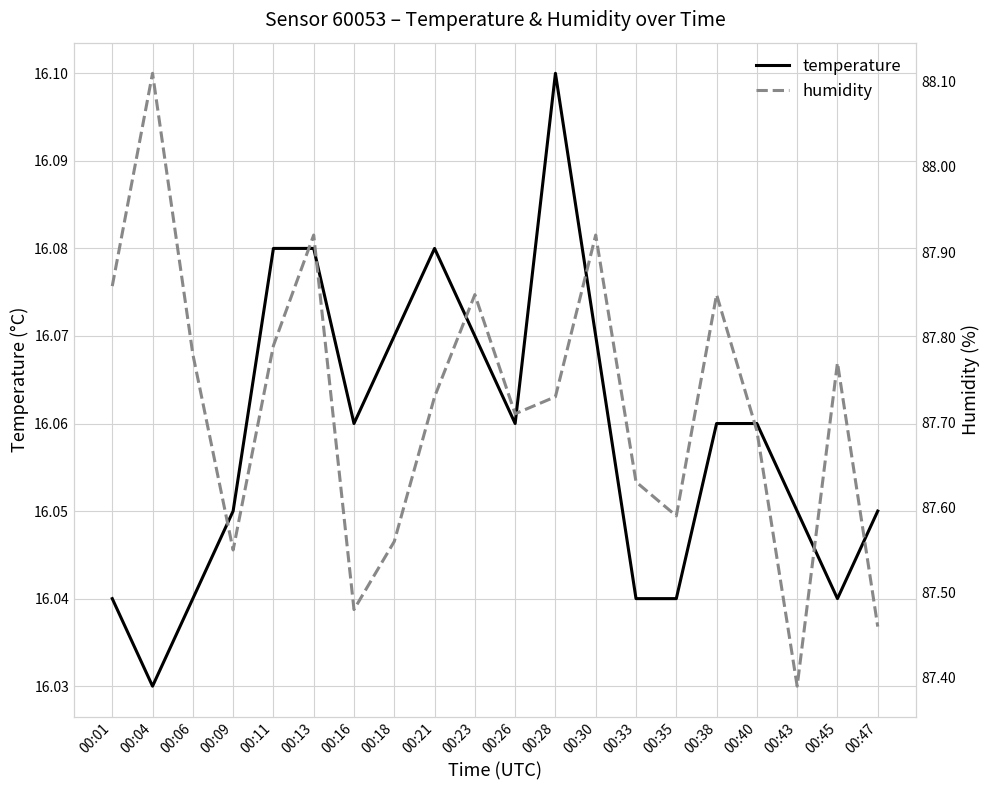

What are all the series names shown in the legend?

temperature, humidity